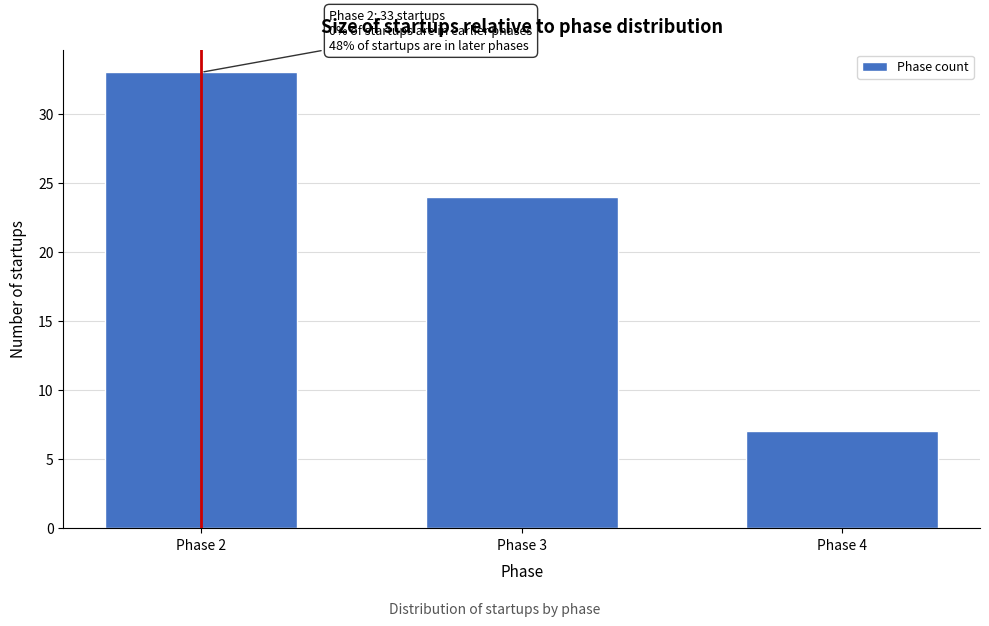

Reading left to right, transcribe all the data shown in this chart.

Phase 2=33	Phase 3=24	Phase 4=7